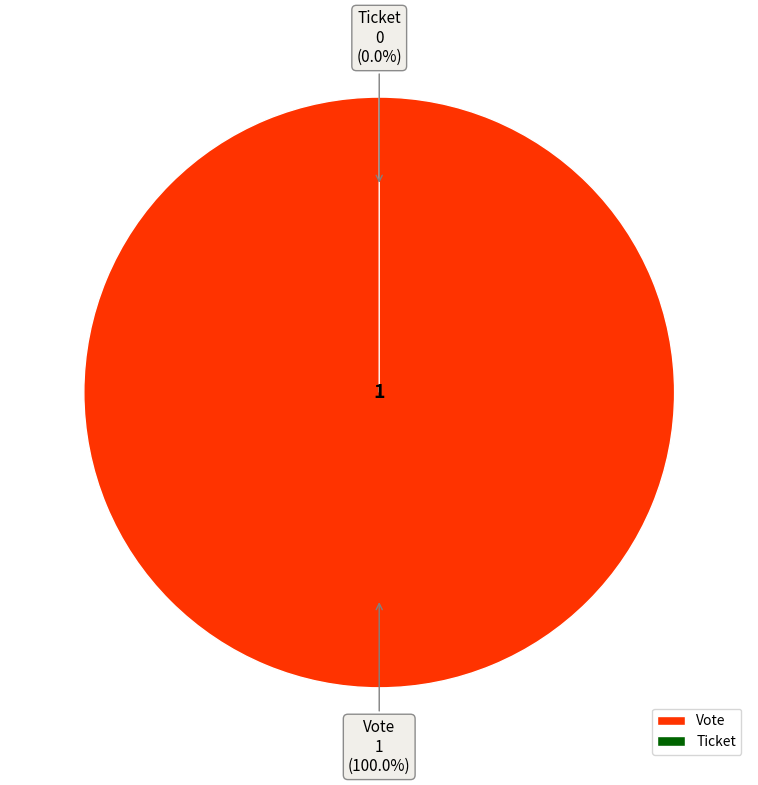

Which category accounts for the majority?

Vote